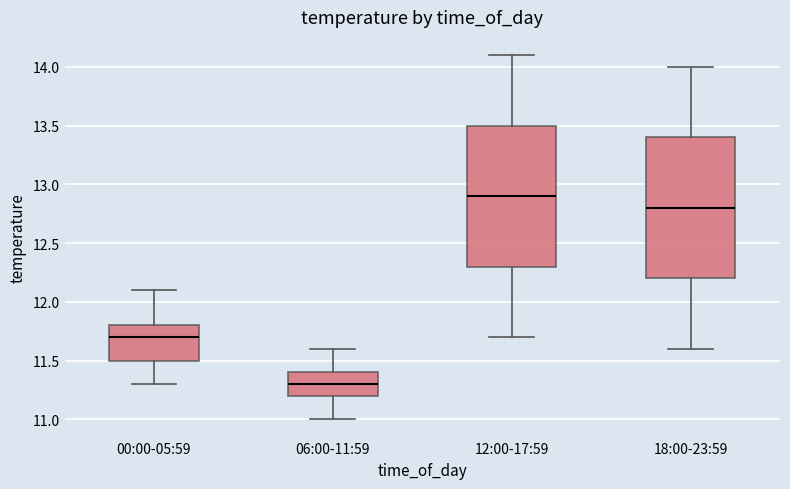

Where is the lower edge of the box for 06:00-11:59 on the y-axis? The values are not printed on the chart, so give them approximately, as read against the axis.

11.2